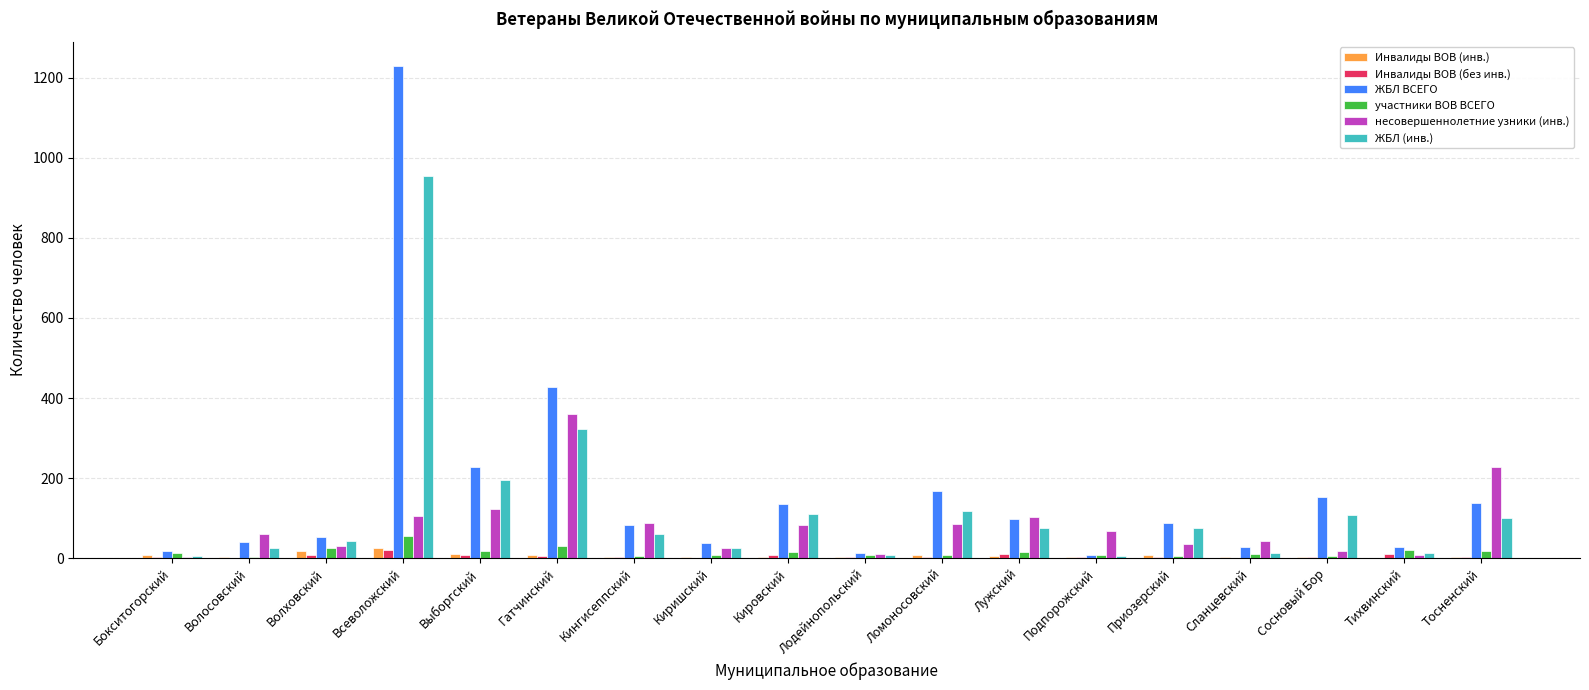

True or false: несовершеннолетние узники (инв.) has a value of 42 at Сланцевский.

True